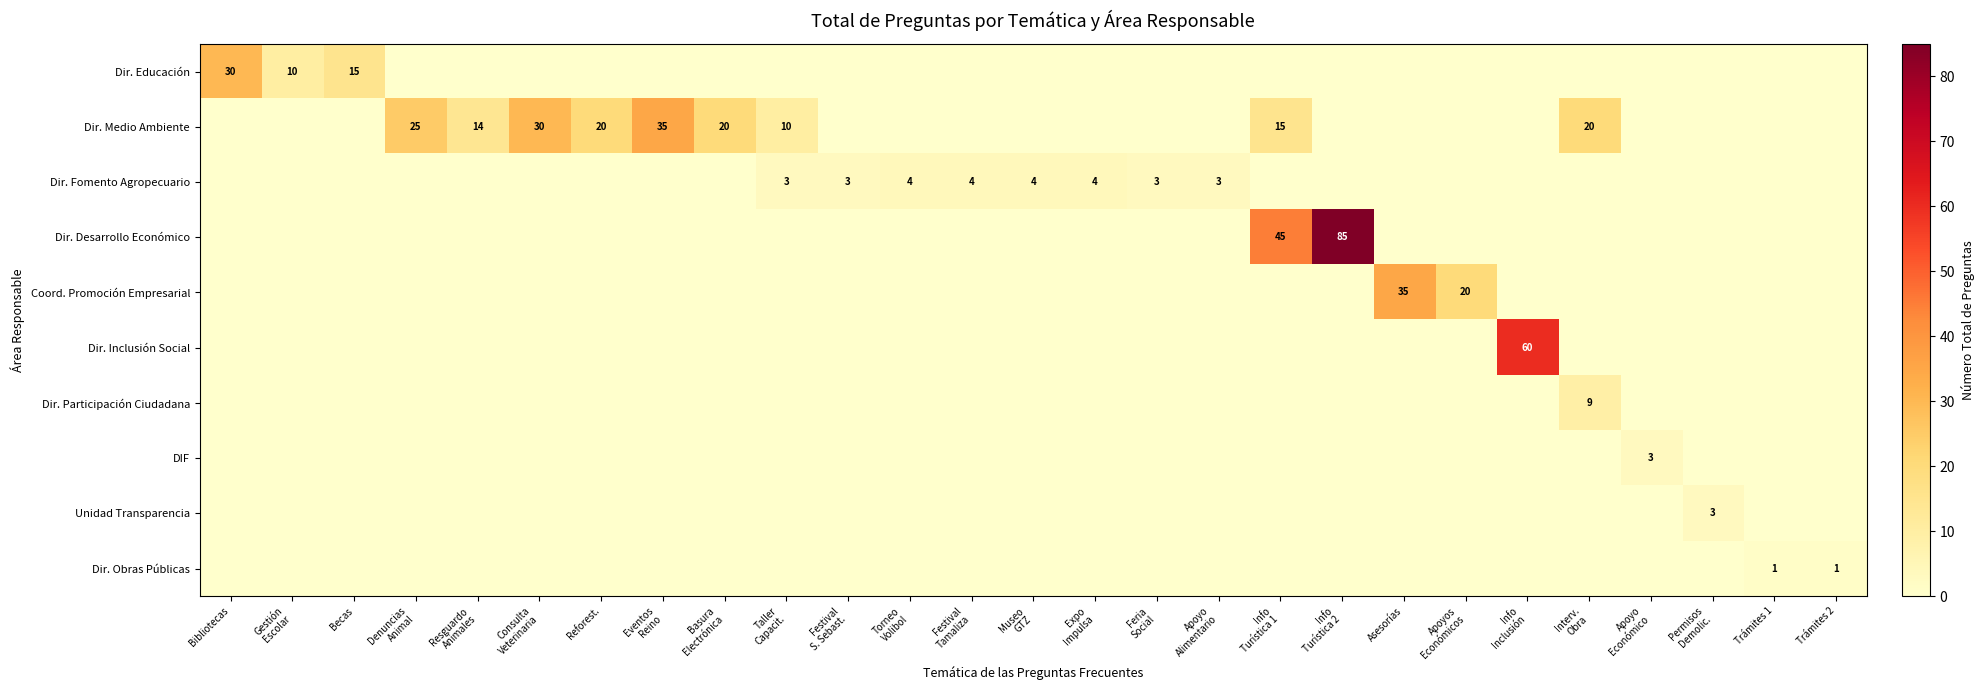

At which category is the sum across all series the highest?

Info
Turística 2